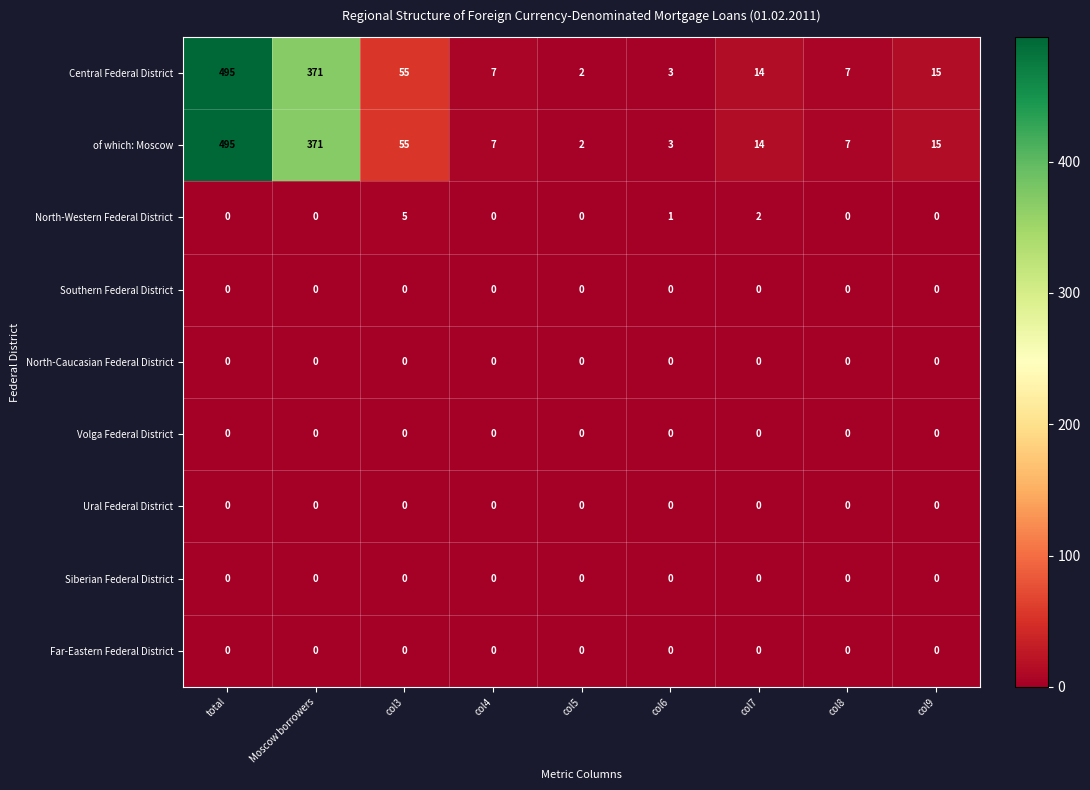

What is the difference between the highest and lowest values at col6?

3